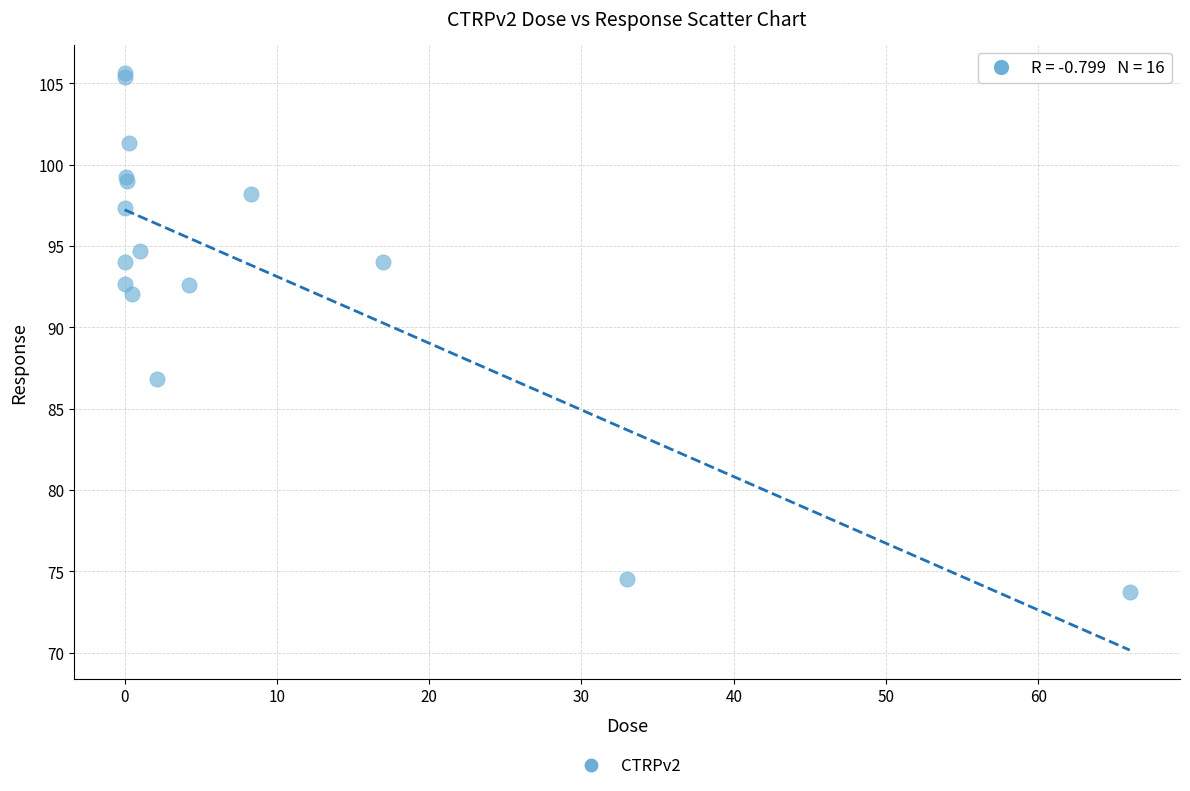

What Y value in the scatter plot is closest to 89?

86.8